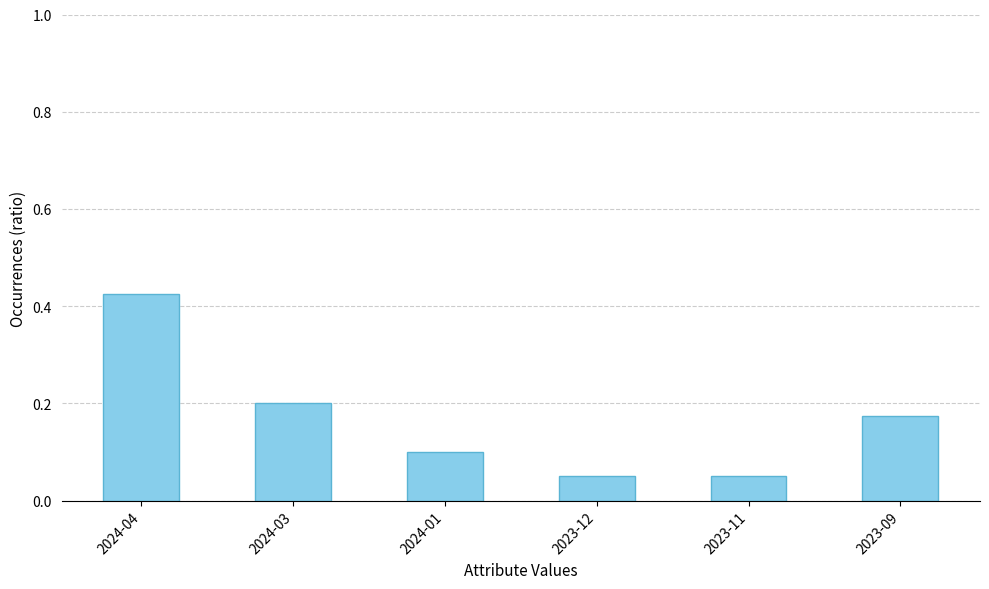

True or false: the data shows 0.0 at 2023-12.

False